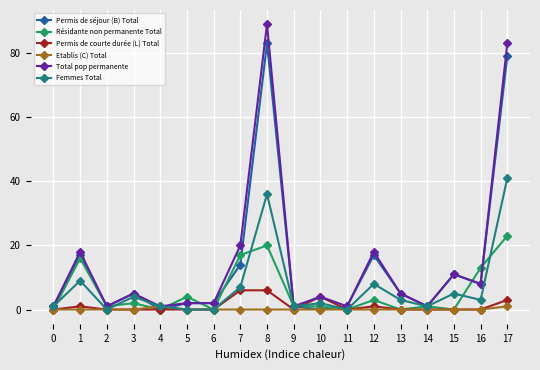

True or false: Permis de séjour (B) Total has more than 0 points higher than both neighbors.

True